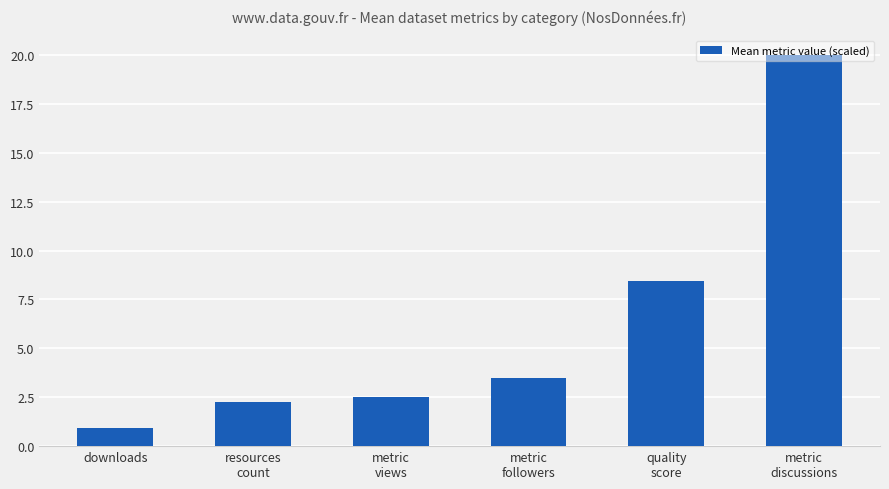

Are the bars horizontal?

No